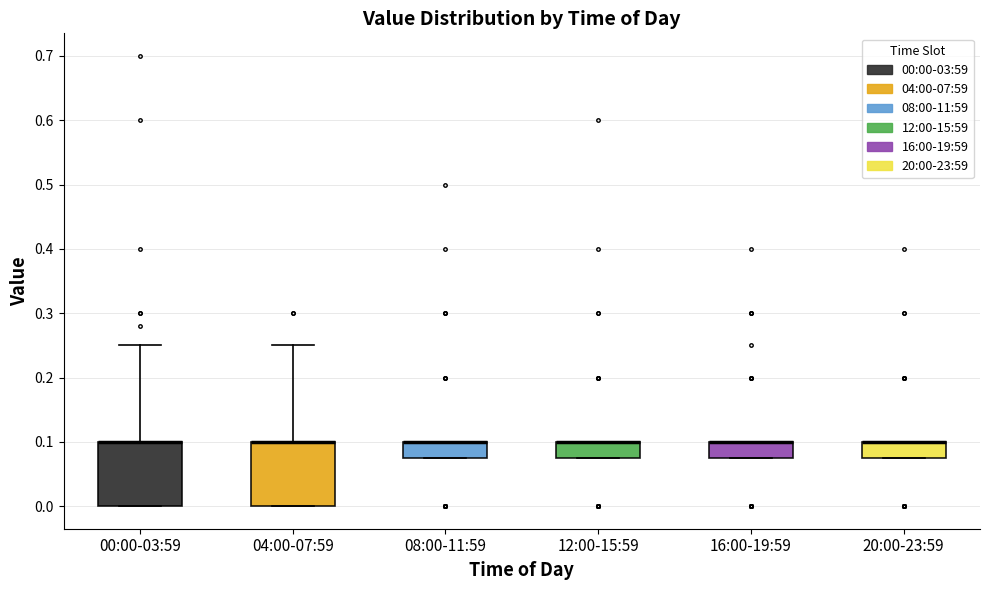

Reading left to right, read every box against the y-axis: the position of its median line, the range the box covers, and the ends of its whiskers. The values are not printed on the chart, so give them approximately, as read against the axis.

00:00-03:59: median 0.10 (drawn on the box's upper edge), box 0.00 to 0.10, whiskers 0.00 to 0.25
04:00-07:59: median 0.10 (drawn on the box's upper edge), box 0.00 to 0.10, whiskers 0.00 to 0.25
08:00-11:59: median 0.10 (drawn on the box's upper edge), box 0.08 to 0.10, whiskers 0.08 to 0.10
12:00-15:59: median 0.10 (drawn on the box's upper edge), box 0.08 to 0.10, whiskers 0.08 to 0.10
16:00-19:59: median 0.10 (drawn on the box's upper edge), box 0.08 to 0.10, whiskers 0.08 to 0.10
20:00-23:59: median 0.10 (drawn on the box's upper edge), box 0.08 to 0.10, whiskers 0.08 to 0.10